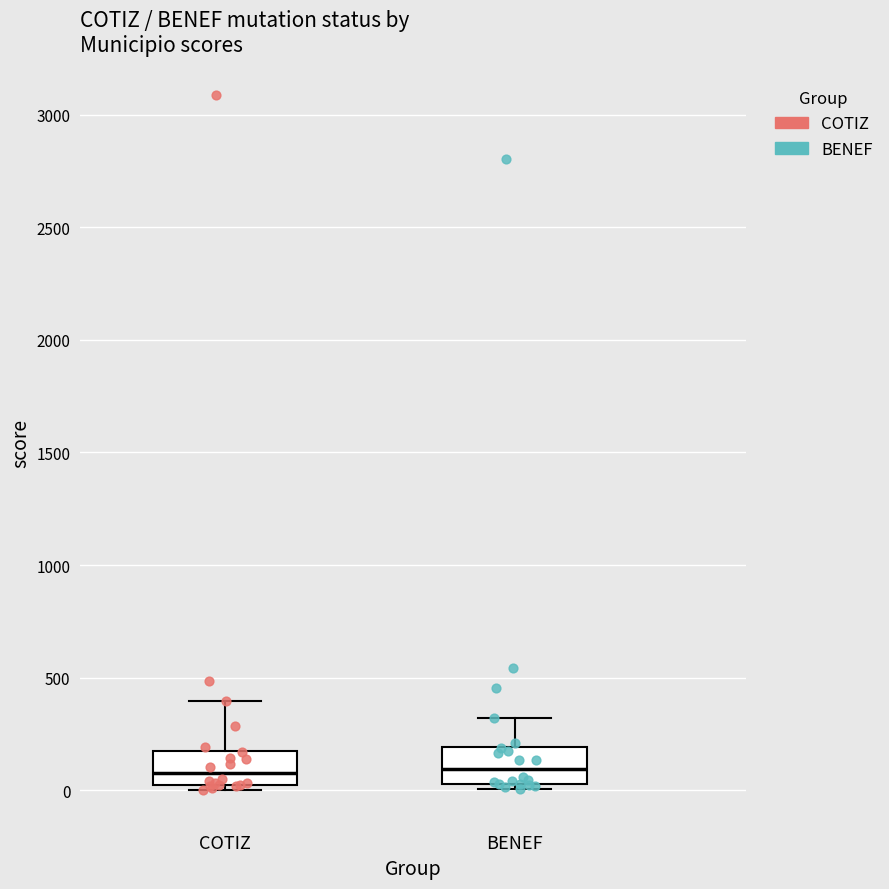

Where is the lower edge of the box for COTIZ on the y-axis? The values are not printed on the chart, so give them approximately, as read against the axis.

0